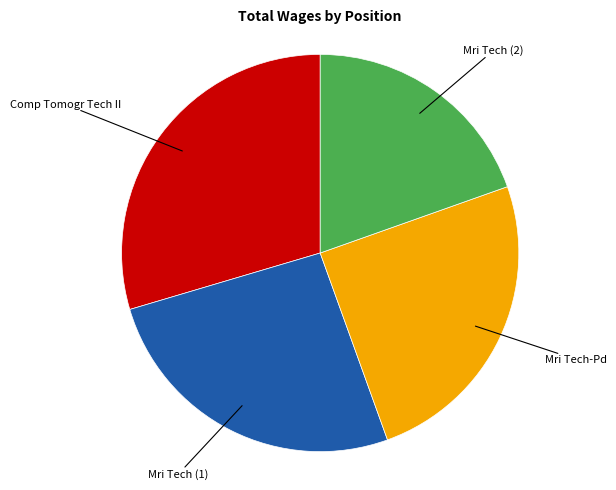

Is there a majority slice in this chart?

No